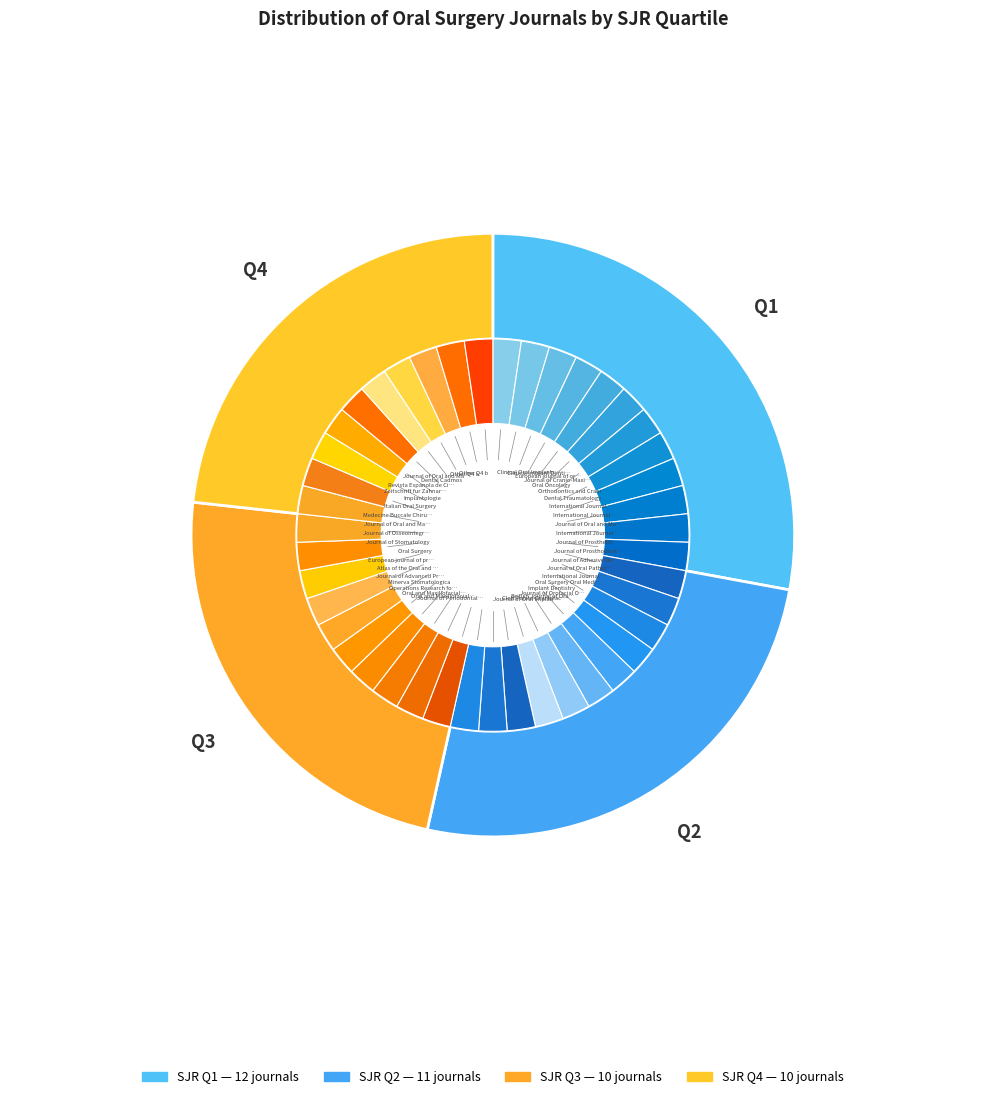

Which slice is the smallest?

Q3